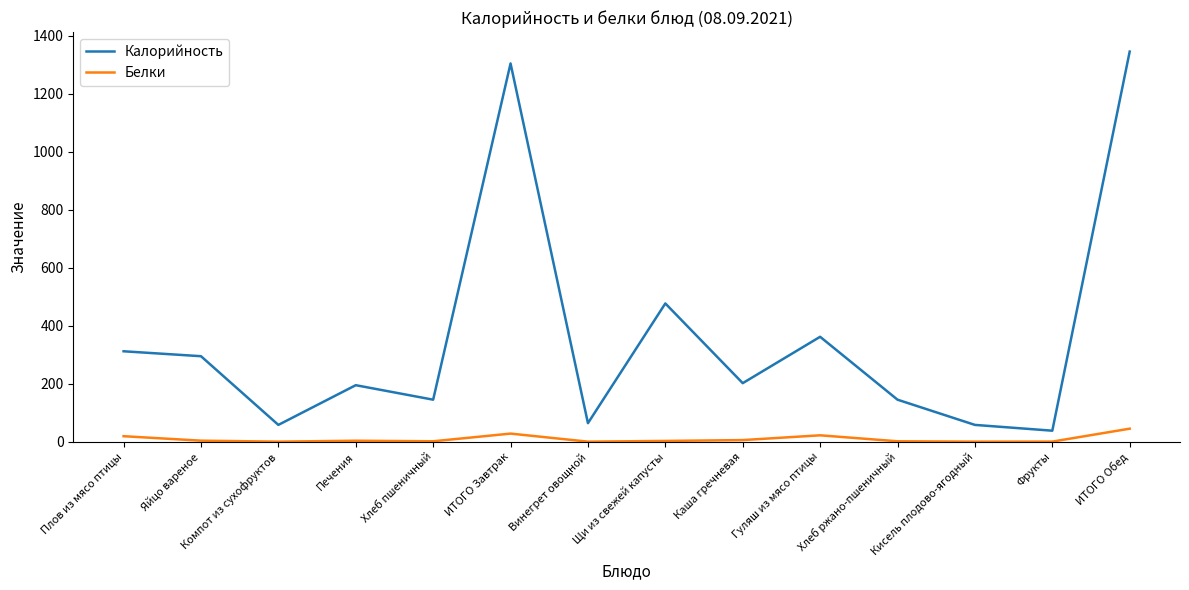

What value does the Калорийность series have at Яйцо вареное?

295.0